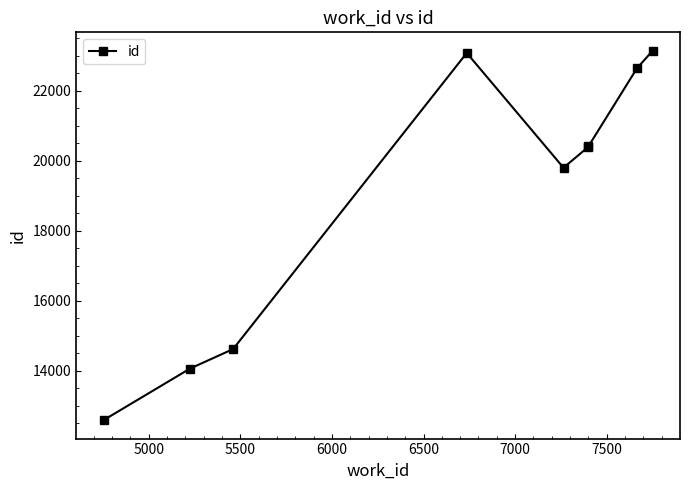

What is the greatest value displayed?

23146